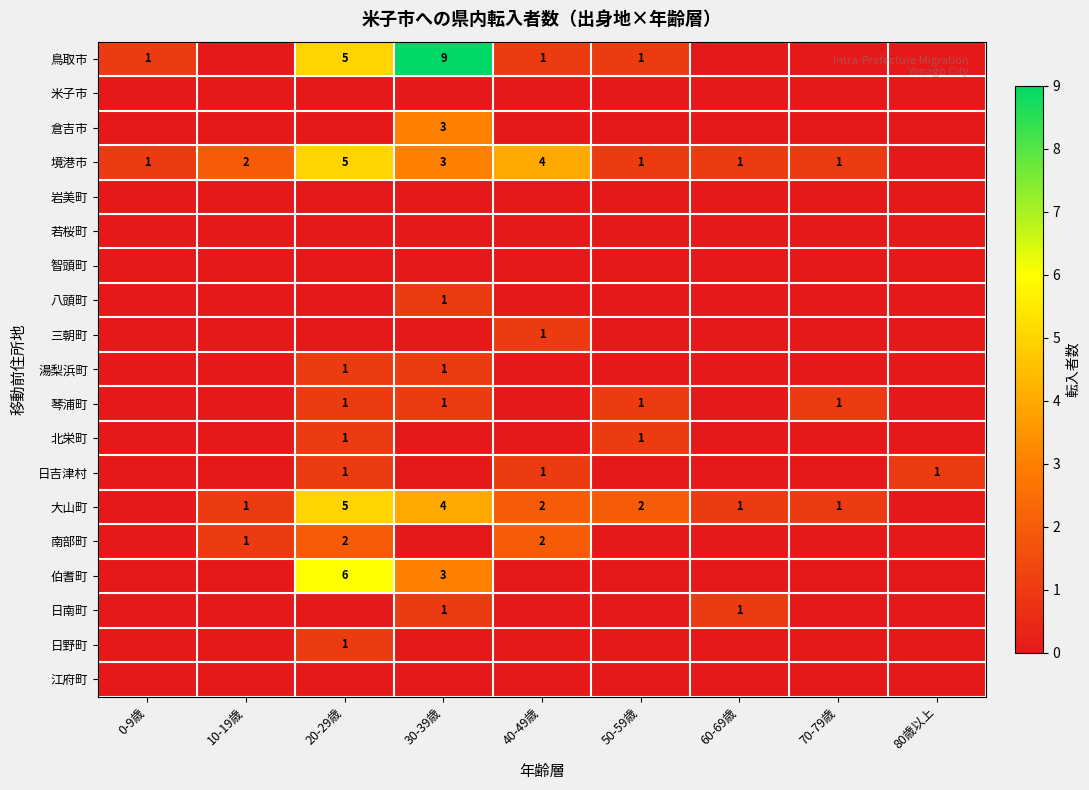

Between 0-9歳 and 80歳以上, which series saw the biggest shift?

鳥取市